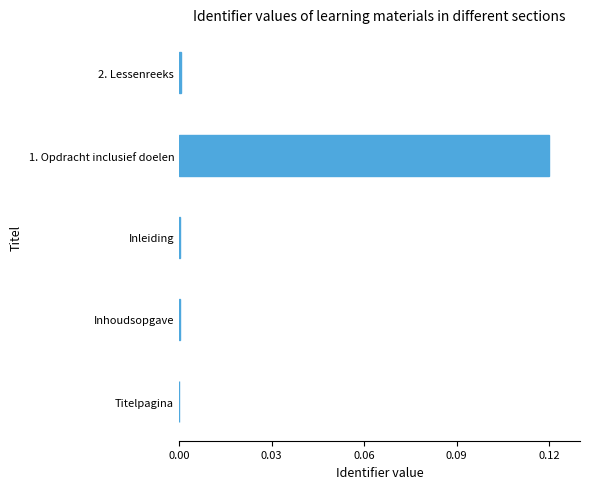

Is it true that the value at Titelpagina is -0.1?

False